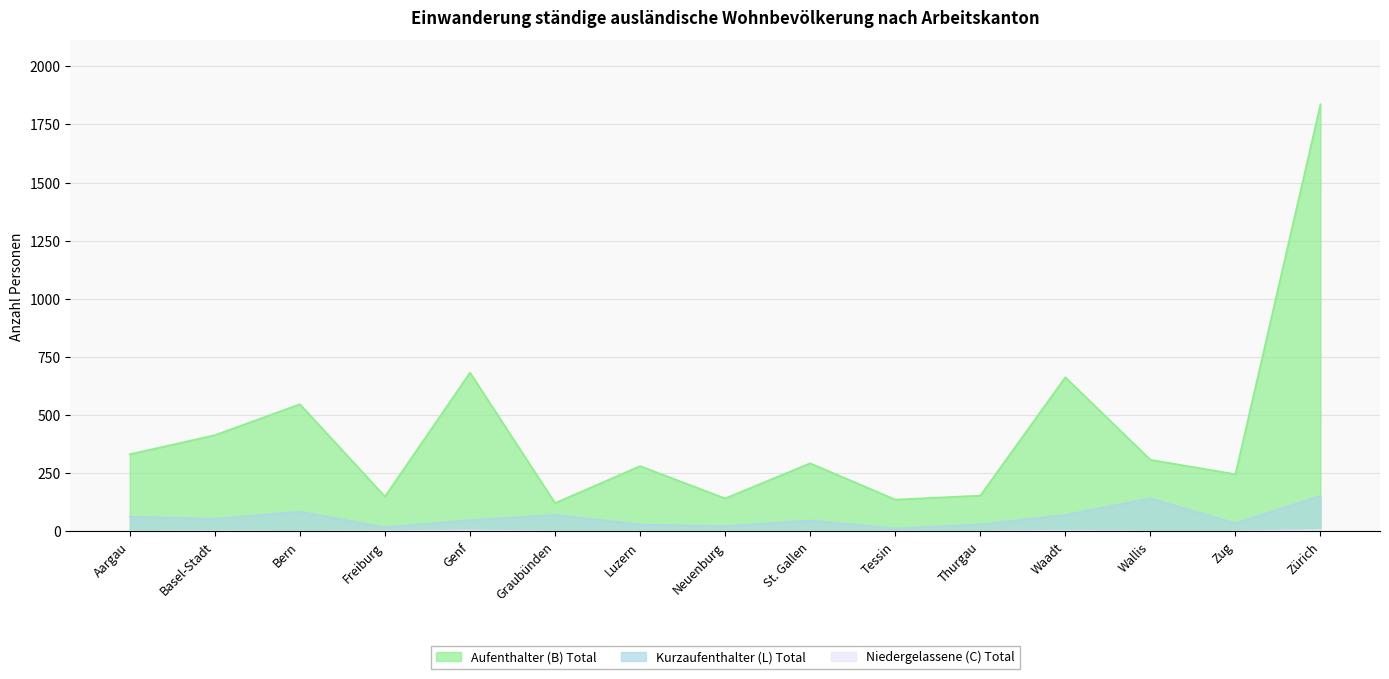

What is the approximate value of Kurzaufenthalter (L) Total at Bern, to the nearest 50?

100